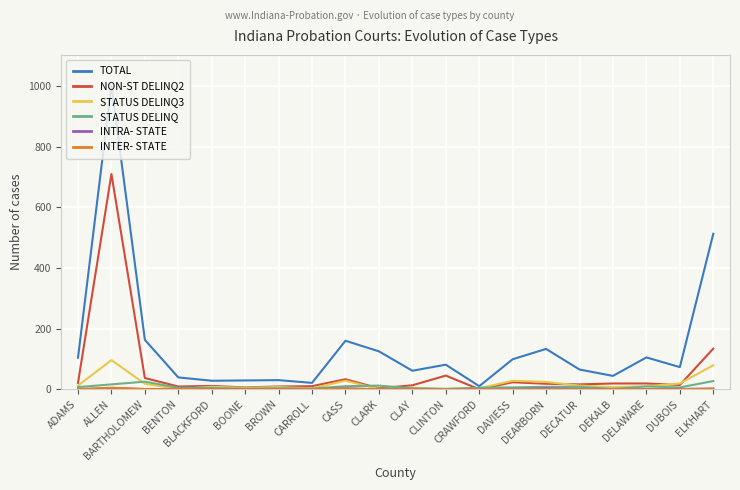

Which series has the widest spread of values?

TOTAL